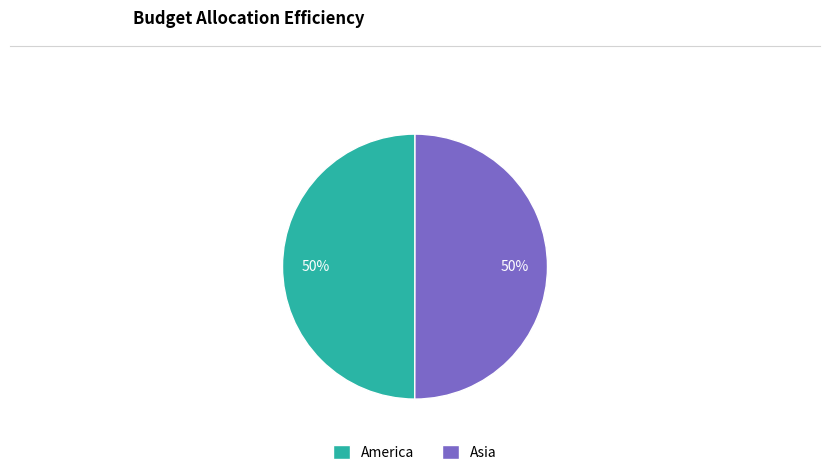

Approximately how many times larger is the value at Asia compared to America?

1.0